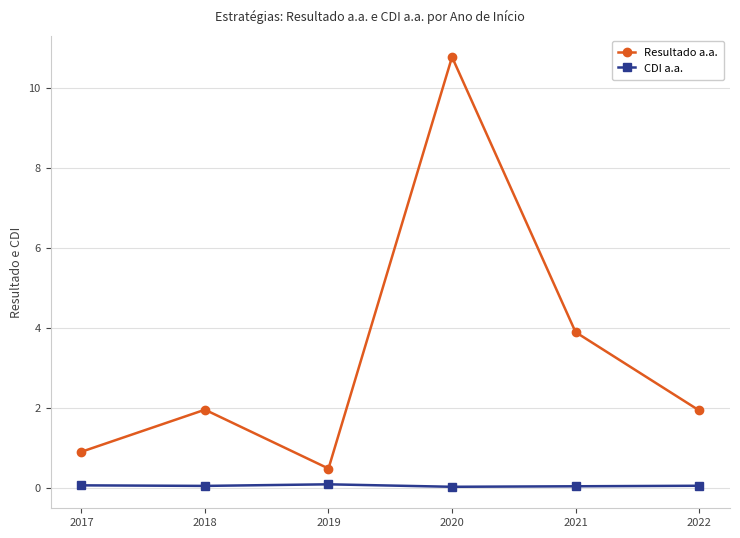

The CDI a.a. series shows 0.1 at 2017. True or false?

True